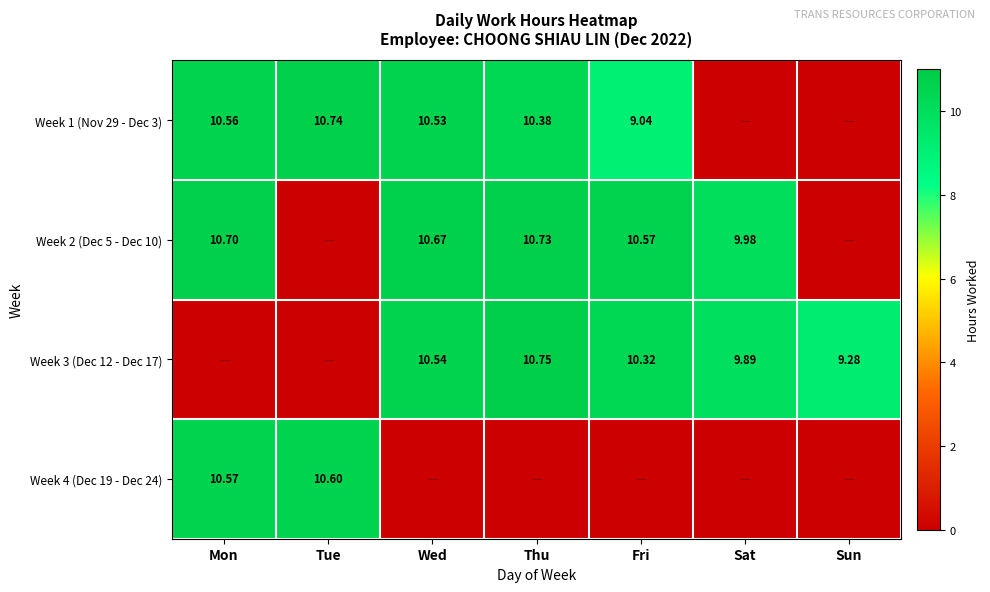

Which category has the lowest value in the Week 3 (Dec 12 - Dec 17) series?

Mon